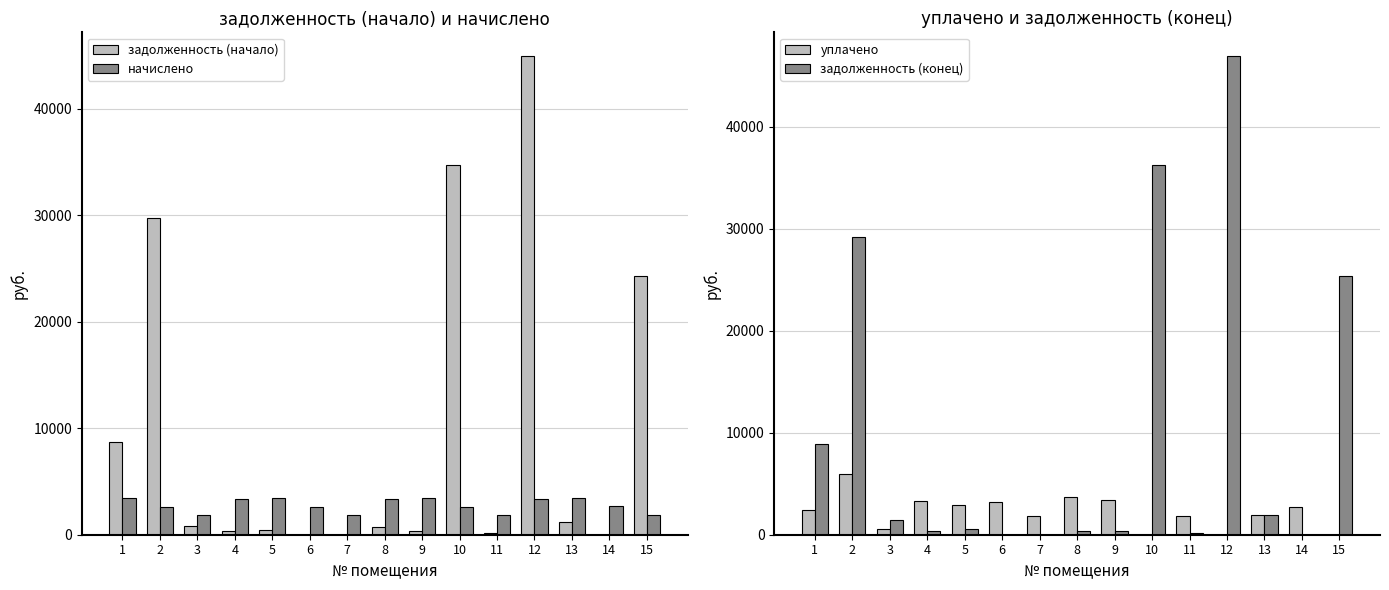

What is the sum of the уплачено values at 11 and 8?

5552.0